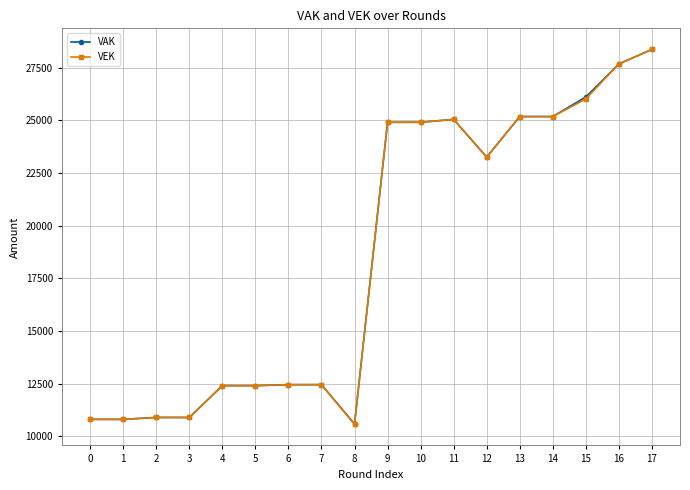

Is it true that VEK equals 6475 at 15?

False